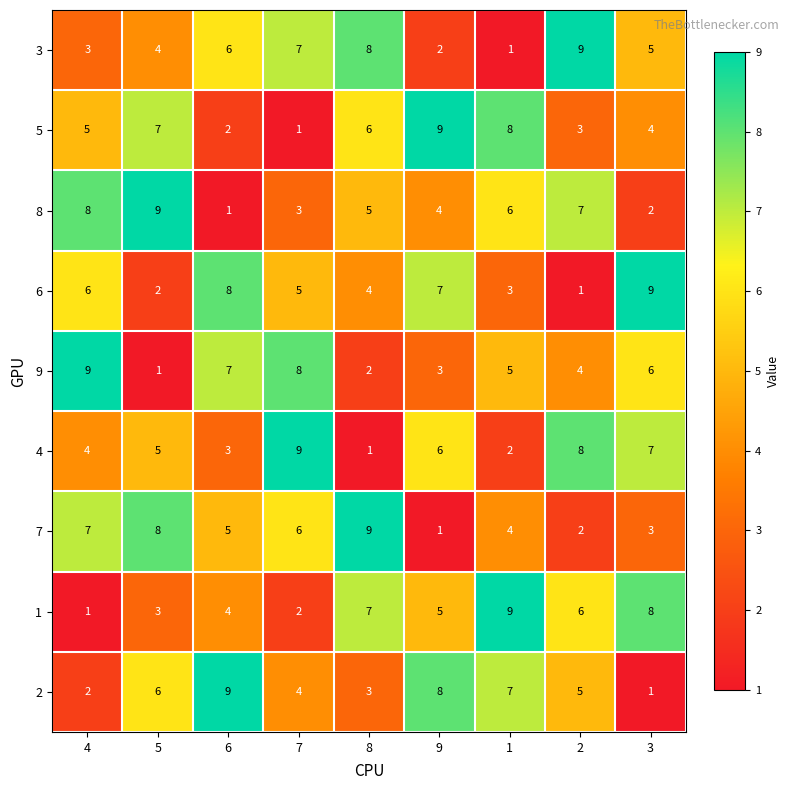

At which label does 3 first exceed 5?

6